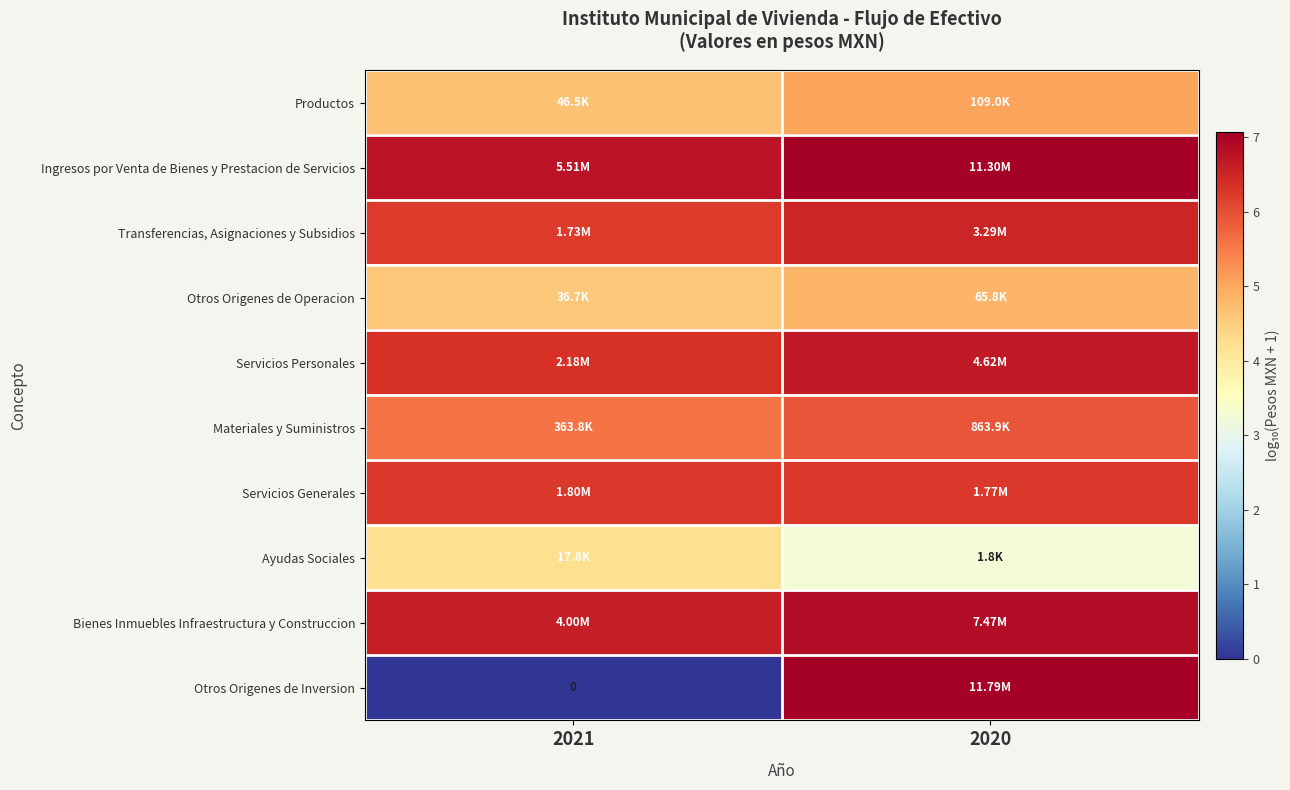

Which series has the largest total across all categories?

Ingresos por Venta de Bienes y Prestacion de Servicios